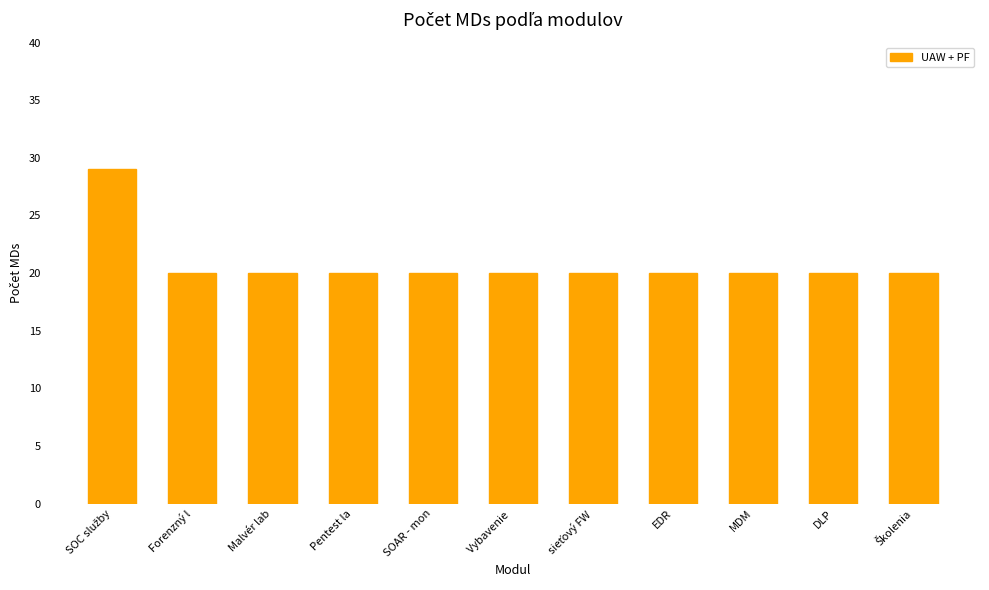

Approximately how many times larger is the value at Forenzný l compared to EDR?

1.0